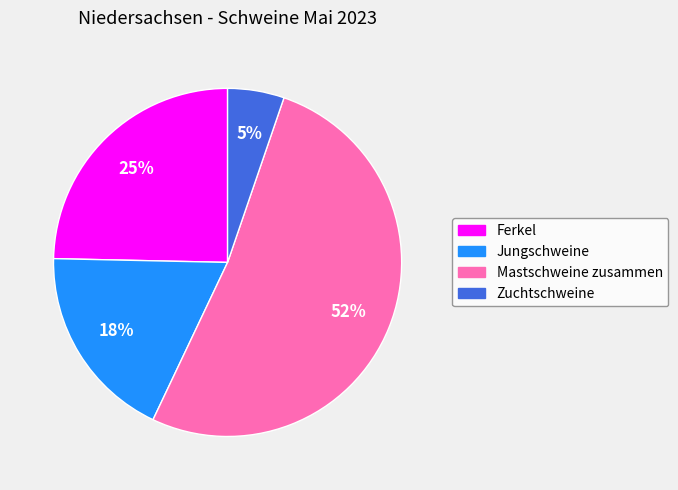

What percentage is the Ferkel slice, to the nearest percent?

25%